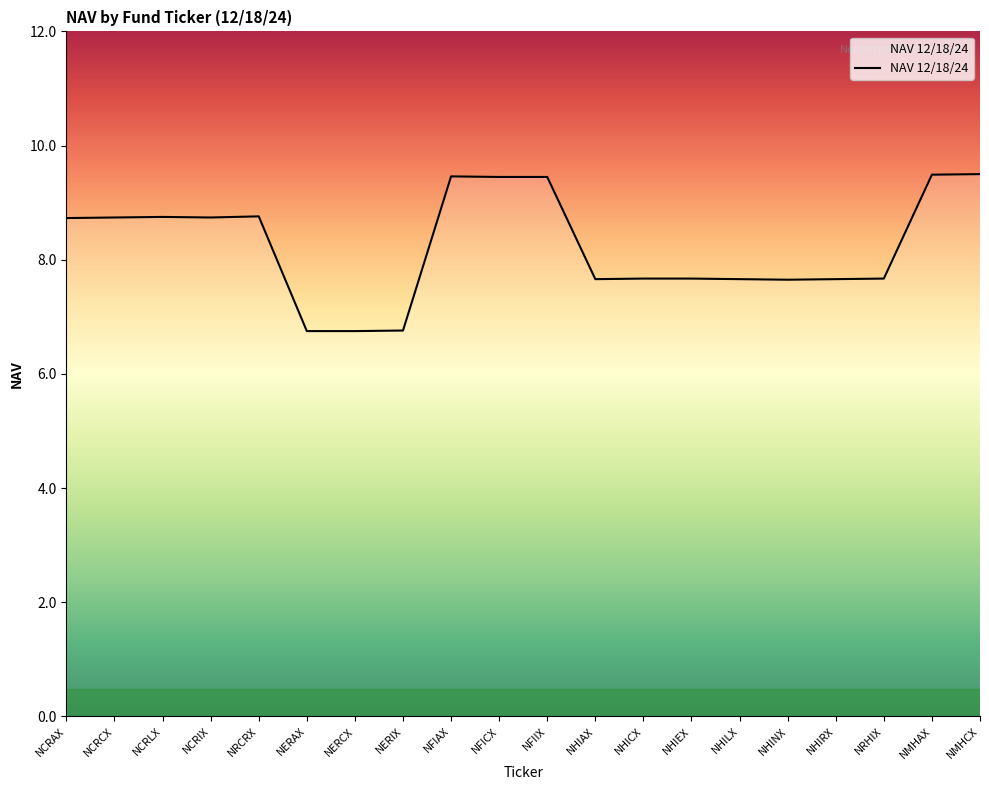

What is the difference between the values at NCRCX and NERCX?

2.0